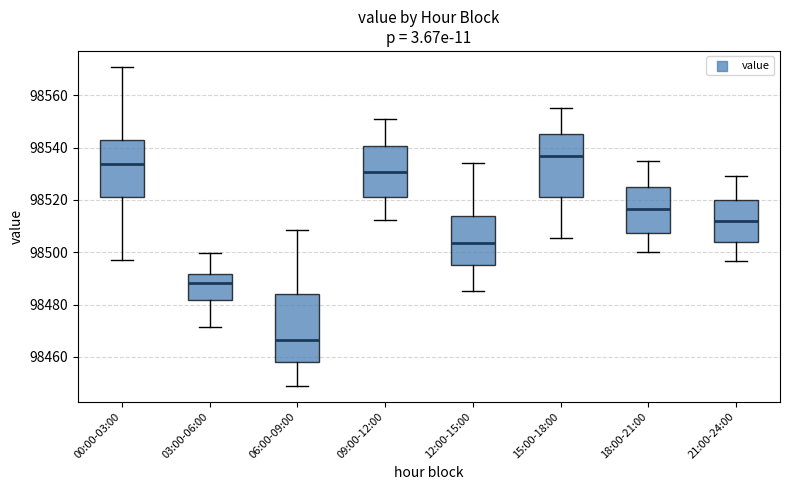

Which box's median line is the lowest?

06:00-09:00